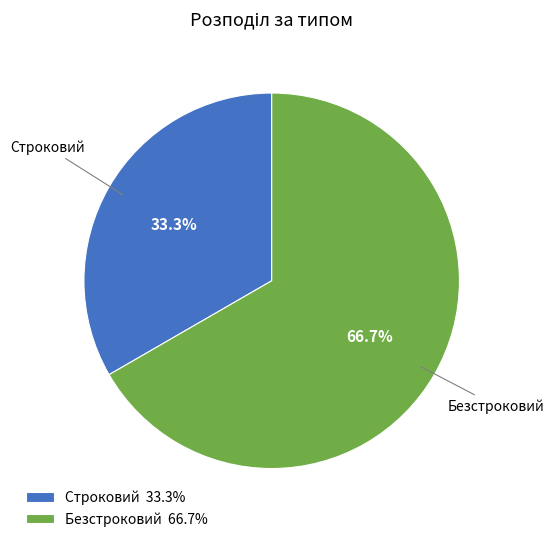

What percentage is the Безстроковий slice, to the nearest percent?

67%